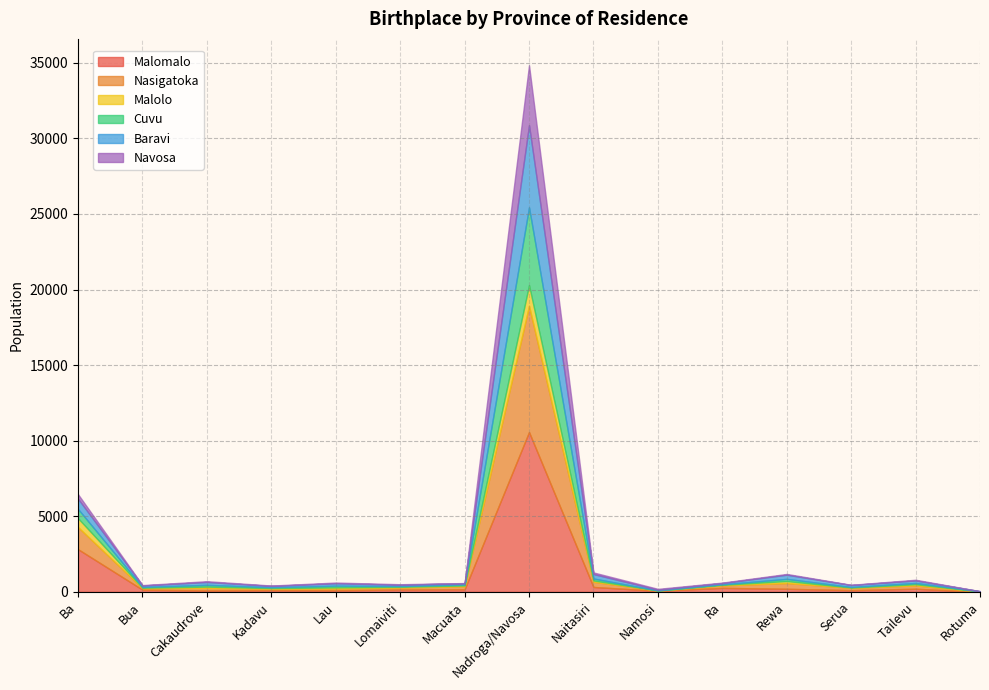

Which series has the widest spread of values?

Malomalo